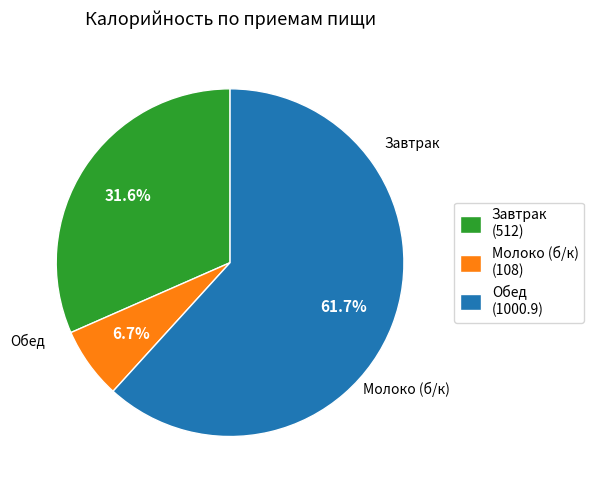

To the nearest percent, what portion does Завтрак represent?

32%